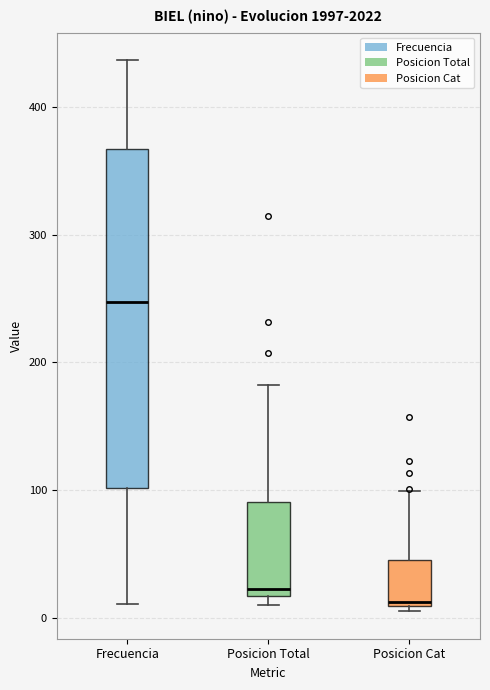

Reading left to right, read every box against the y-axis: the position of its median line, the range the box covers, and the ends of its whiskers. The values are not printed on the chart, so give them approximately, as read against the axis.

Frecuencia: median 250, box 100 to 370, whiskers 10 to 440
Posicion Total: median 20 (just above the box's lower edge), box 20 to 90, whiskers 10 to 180
Posicion Cat: median 10 (just above the box's lower edge), box 10 to 50, whiskers 10 (just below the box's lower edge) to 100